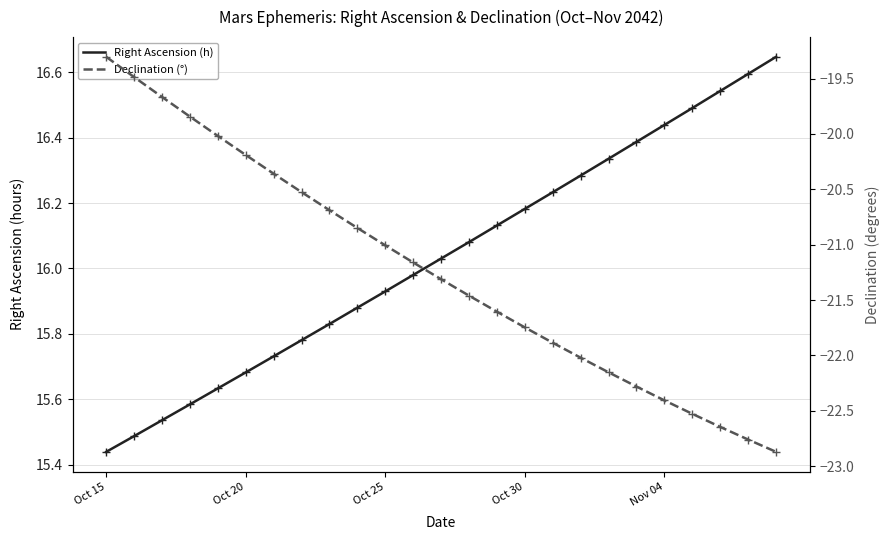

Between 17 and 20, which series saw the biggest shift?

Declination (°)